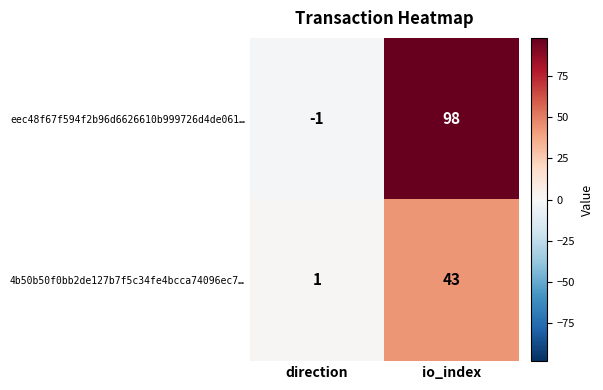

Rank the series by their average value, from highest to lowest.

eec48f67f594f2b96d6626610b999726d4de061…, 4b50b50f0bb2de127b7f5c34fe4bcca74096ec7…